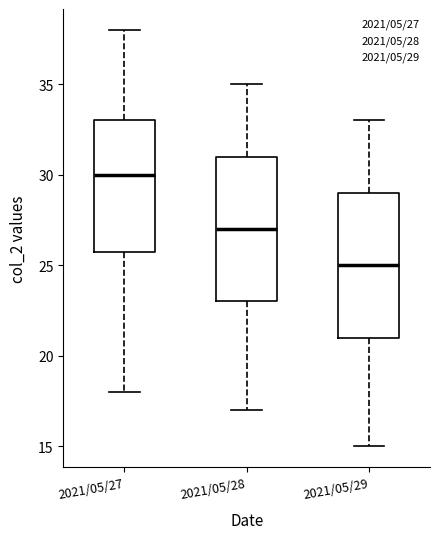

Where does the upper whisker of the box for 2021/05/27 end on the y-axis? The values are not printed on the chart, so give them approximately, as read against the axis.

38